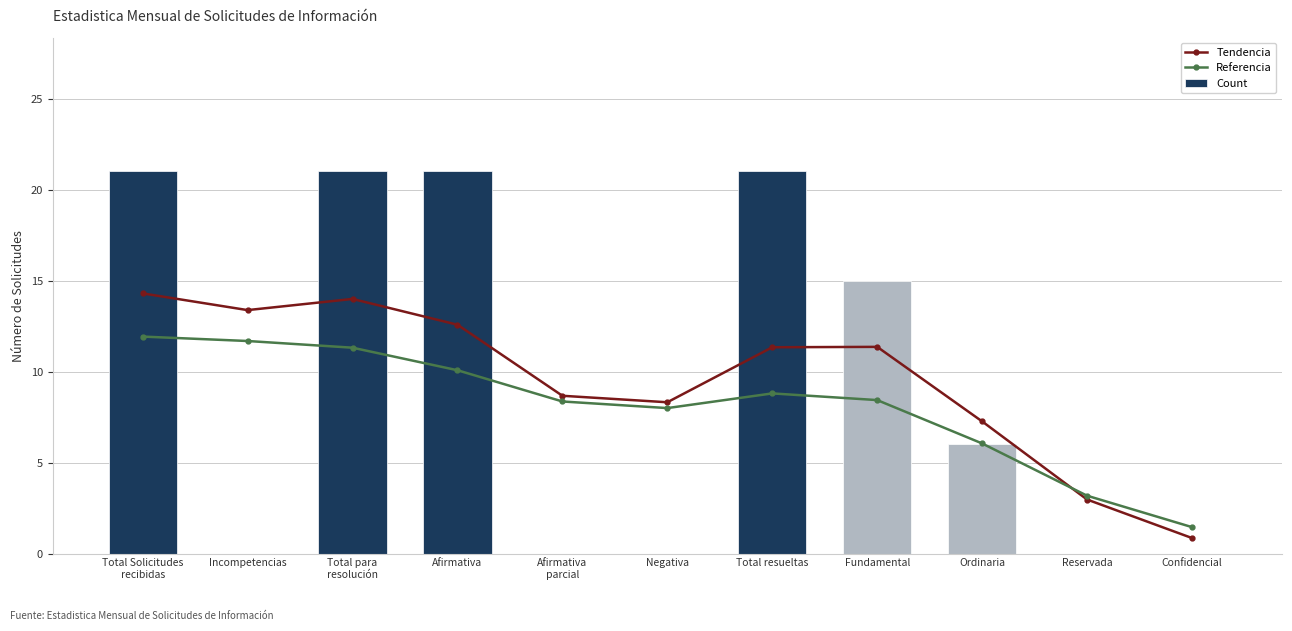

How many values in the Tendencia series exceed 11?

6